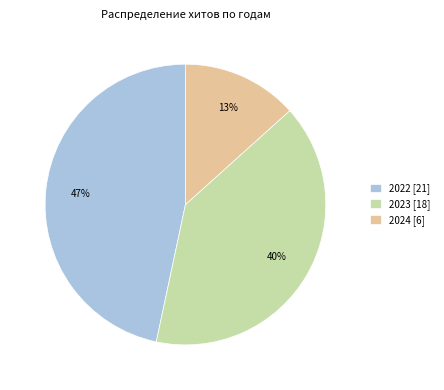

Is it true that 2023 [18] is 40% of the pie?

True